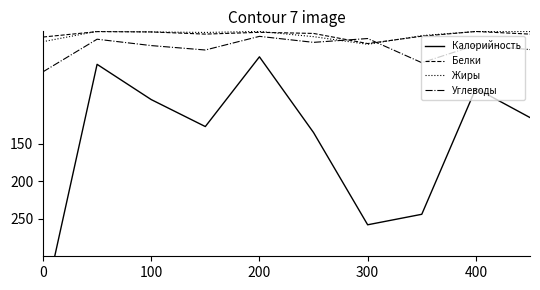

In Углеводы, how many points are lower than both neighbors (excluding endpoints)?

4